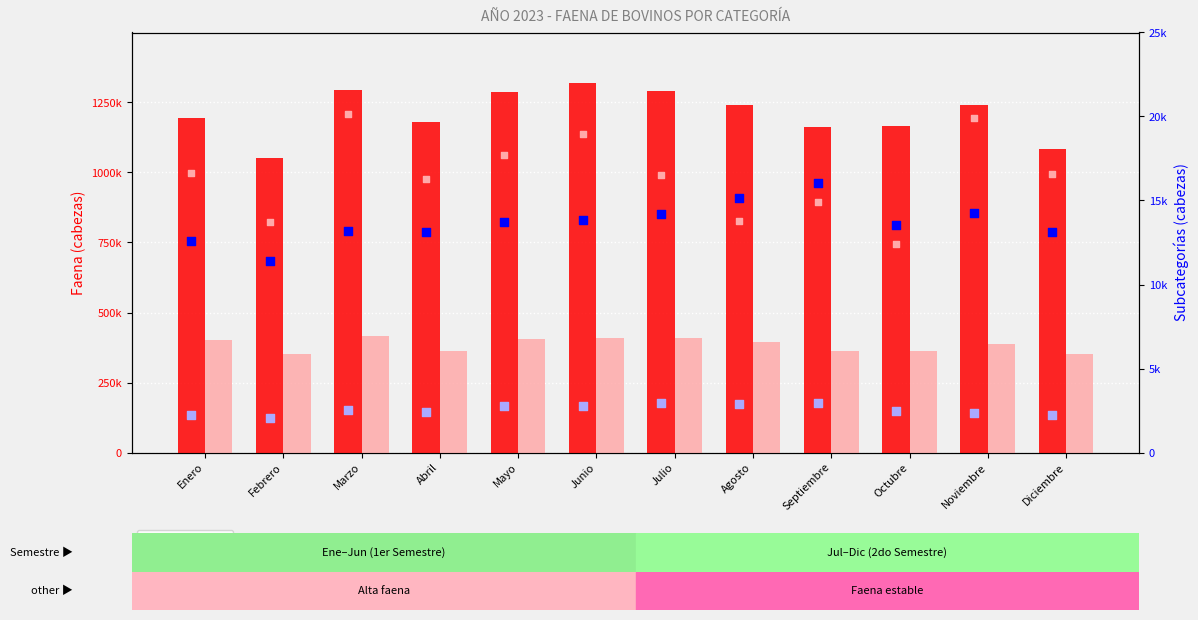

Which series reaches the minimum Y coordinate?

Toro 6d